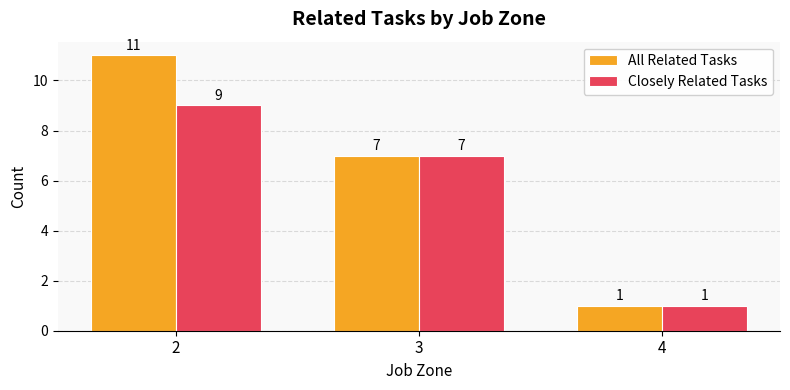

At which category does the chart reach its peak across all series?

2